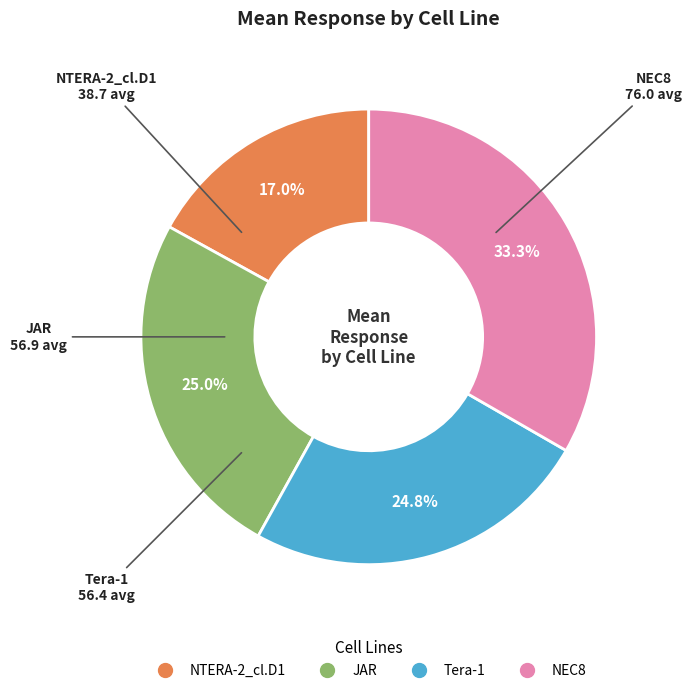

Combined, do Tera-1 and JAR account for over 50%?

No